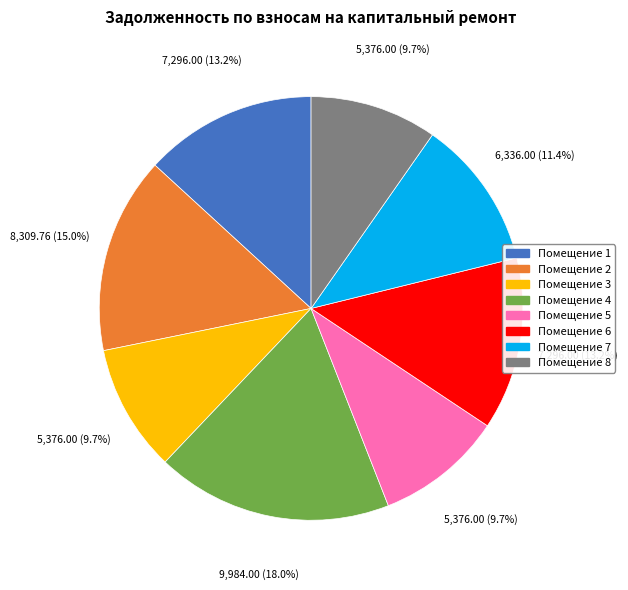

Which slice is the largest?

Помещение 4